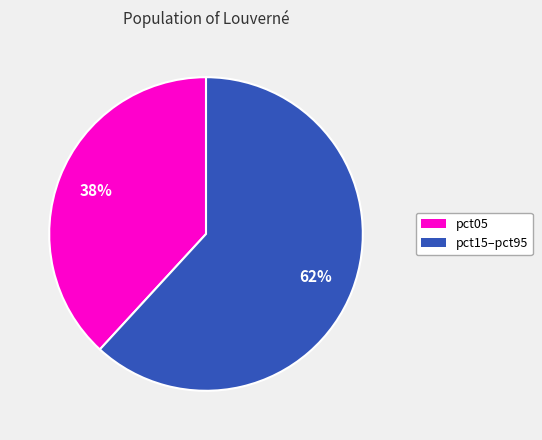

To the nearest percent, what is the average slice percentage?

50%